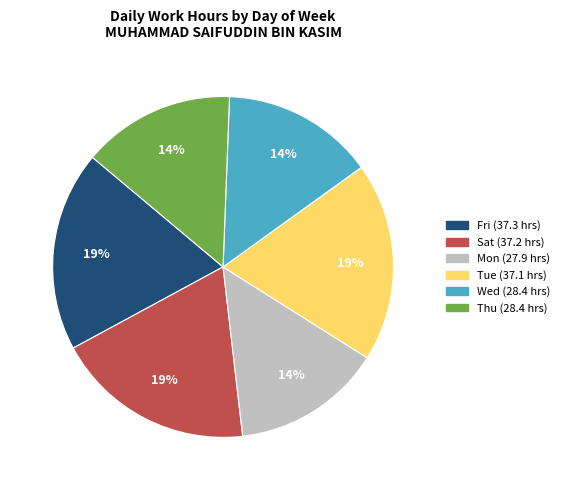

Does any single category account for the majority?

No